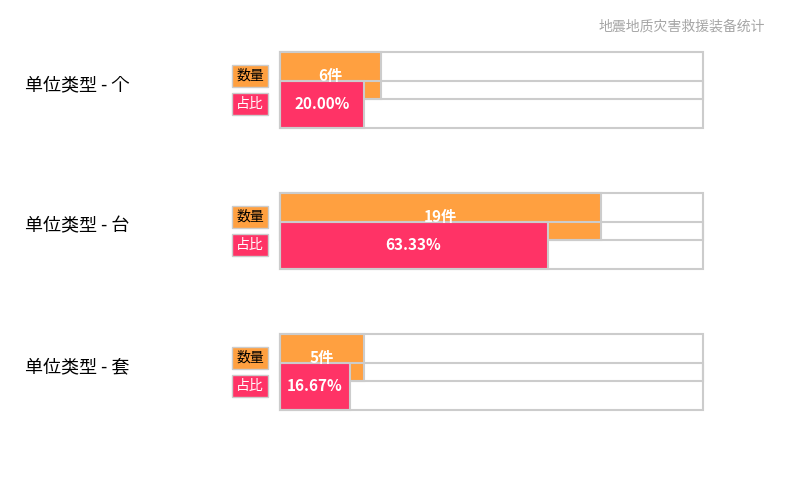

Read the value at 套.

5